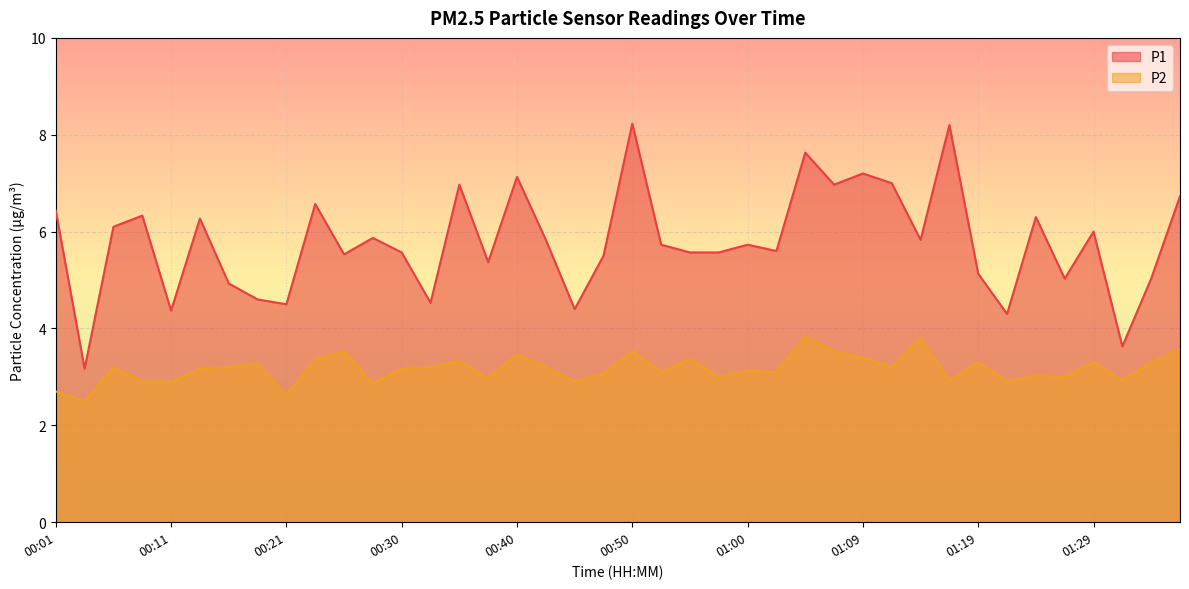

What value does the P1 series have at 00:33?

4.5